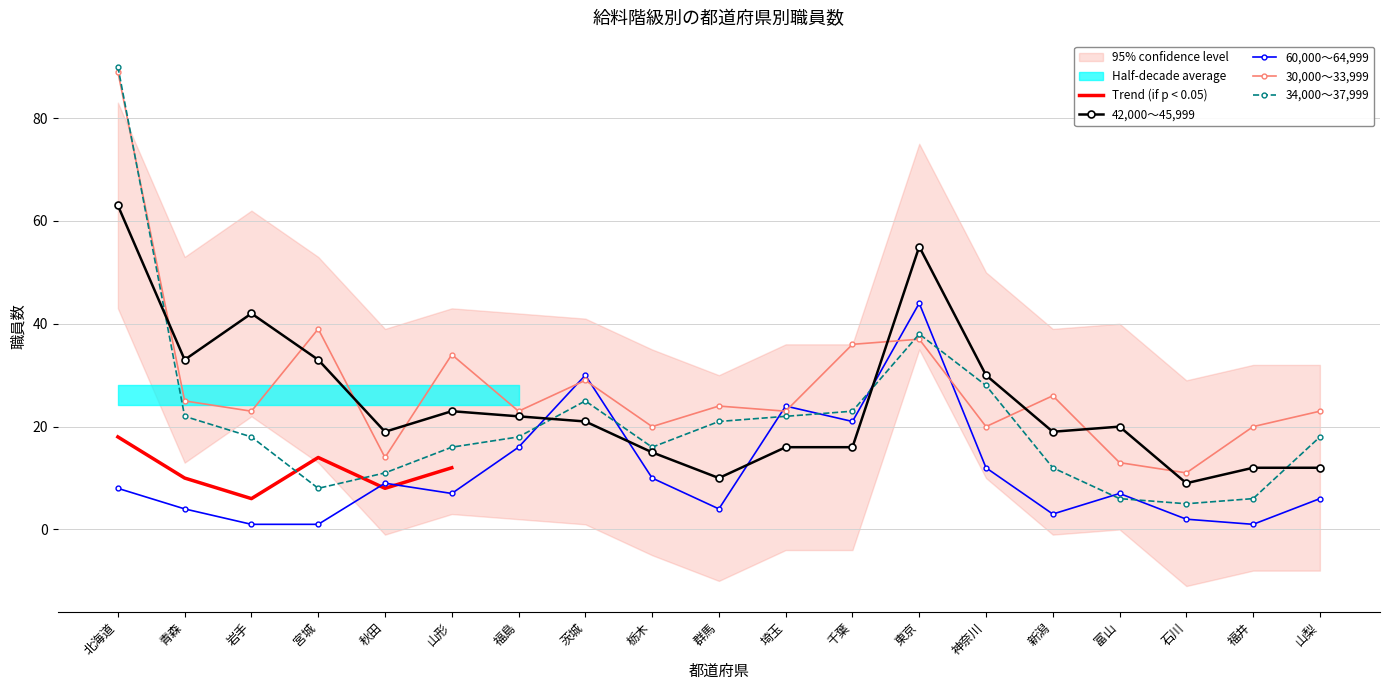

The value of 38,000～41,999 at 北海道 is 90. True or false?

True